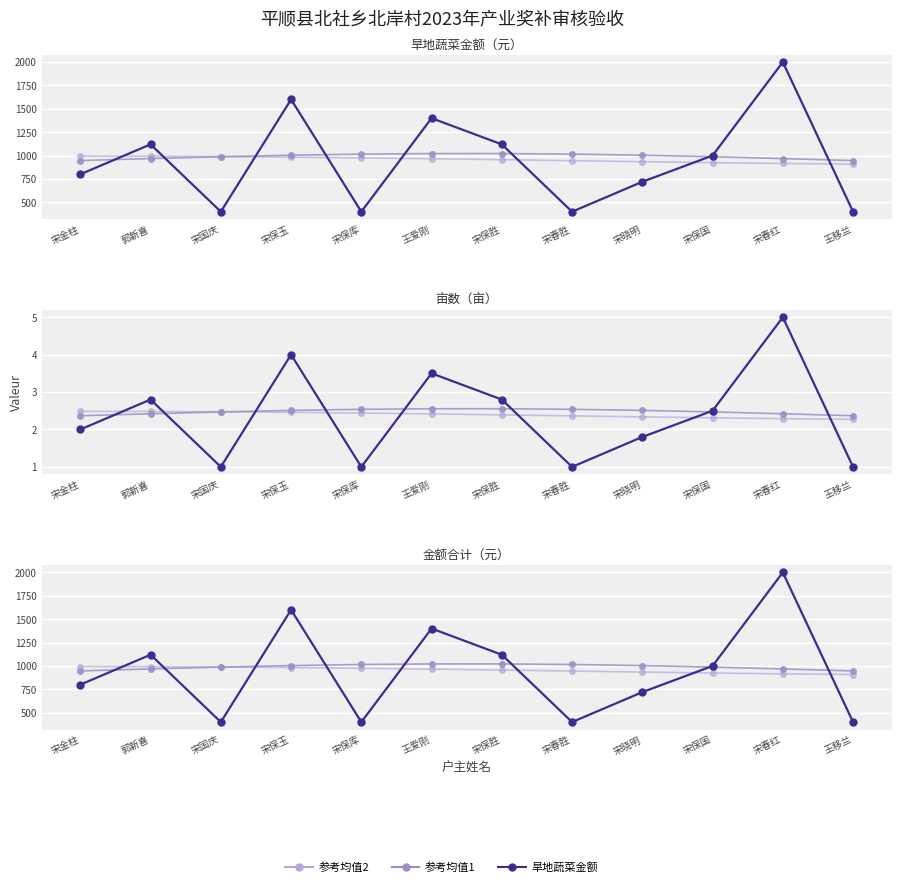

Between 郭新喜 and 宋晓明, which series saw the biggest shift?

旱地蔬菜金额